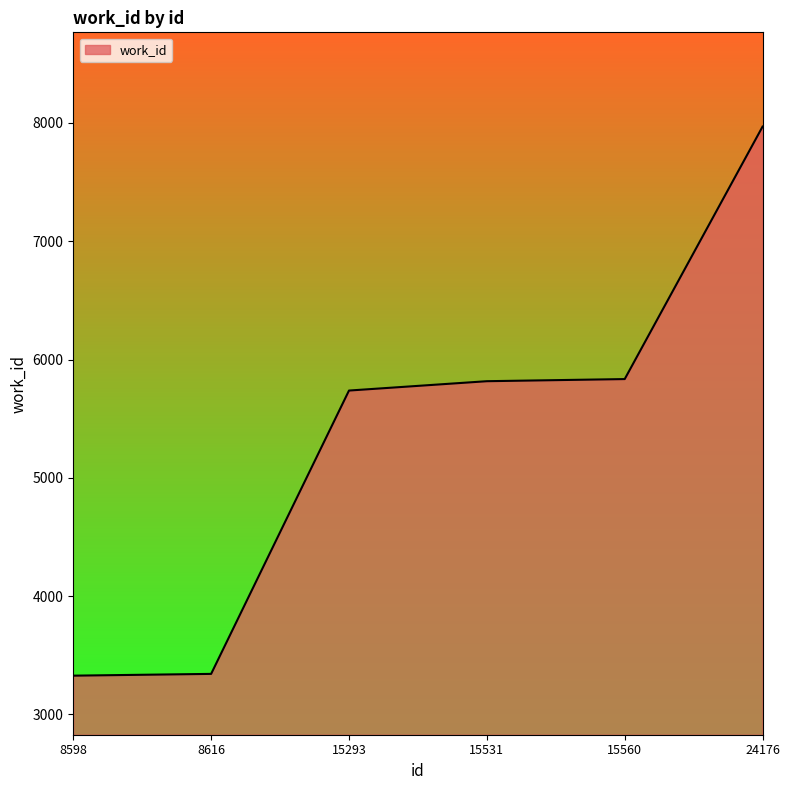

Is it true that the value at 15293 is 8964?

False